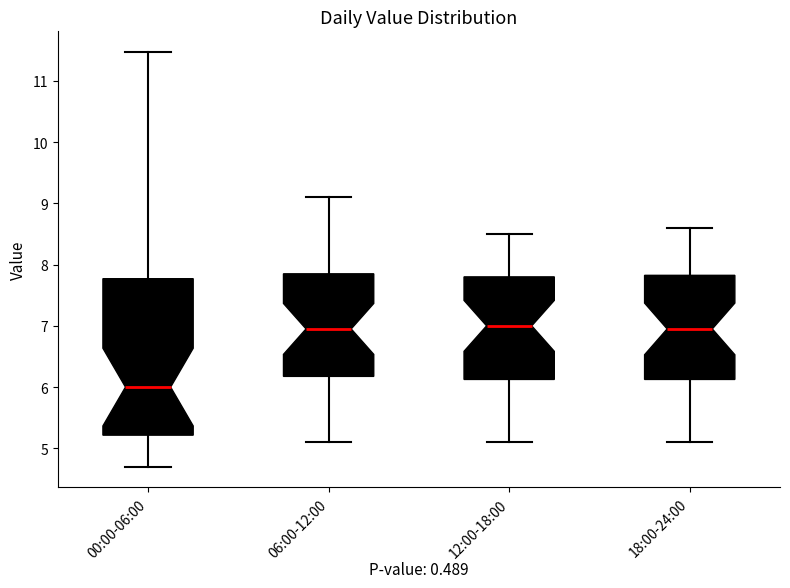

Reading left to right, transcribe this box plot: for each box, give where its median line is, the range the box spans, and where its two whiskers end, as read against the y-axis. The values are not printed on the chart, so give them approximately, as read against the axis.

00:00-06:00: median 6.0, box 5.2 to 7.8, whiskers 4.7 to 11.5
06:00-12:00: median 7.0, box 6.2 to 7.9, whiskers 5.1 to 9.1
12:00-18:00: median 7.0, box 6.1 to 7.8, whiskers 5.1 to 8.5
18:00-24:00: median 7.0, box 6.1 to 7.8, whiskers 5.1 to 8.6